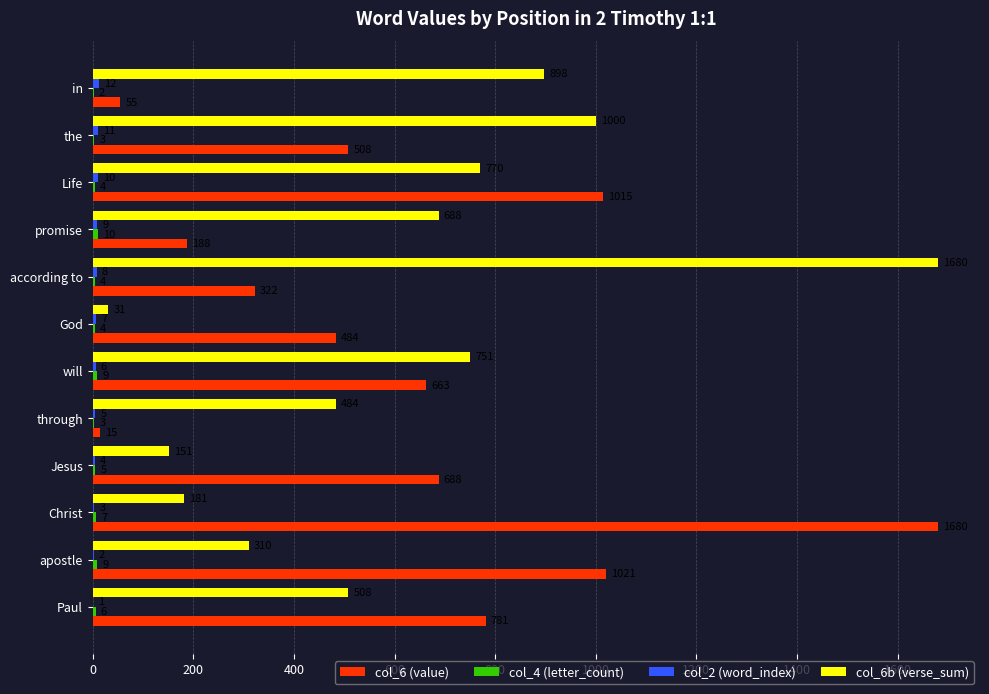

At which label does col_6b (verse_sum) reach its peak?

according to